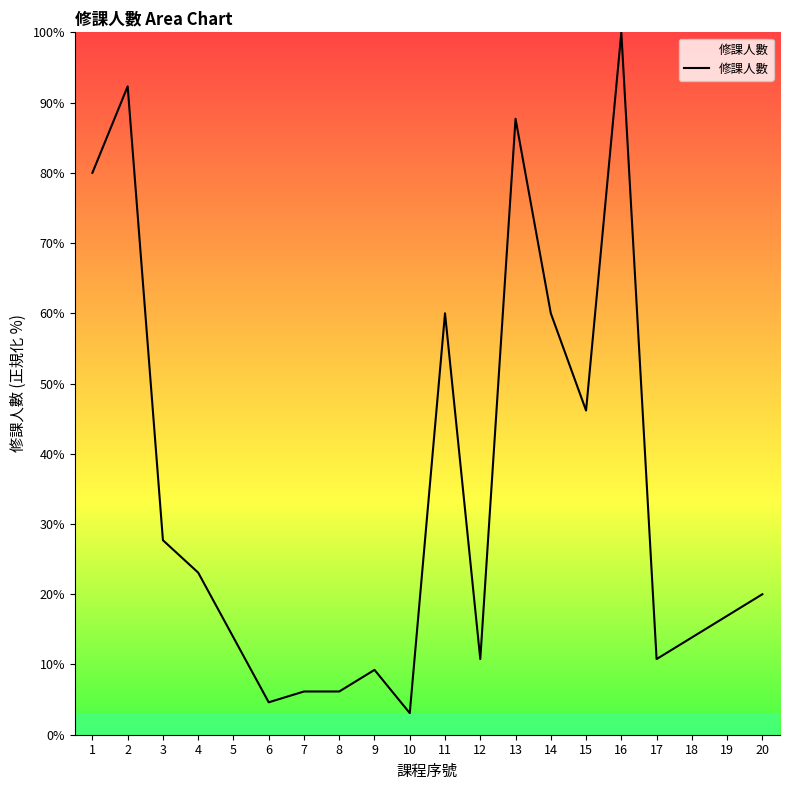

Where is the data nearest to the value 51?

15